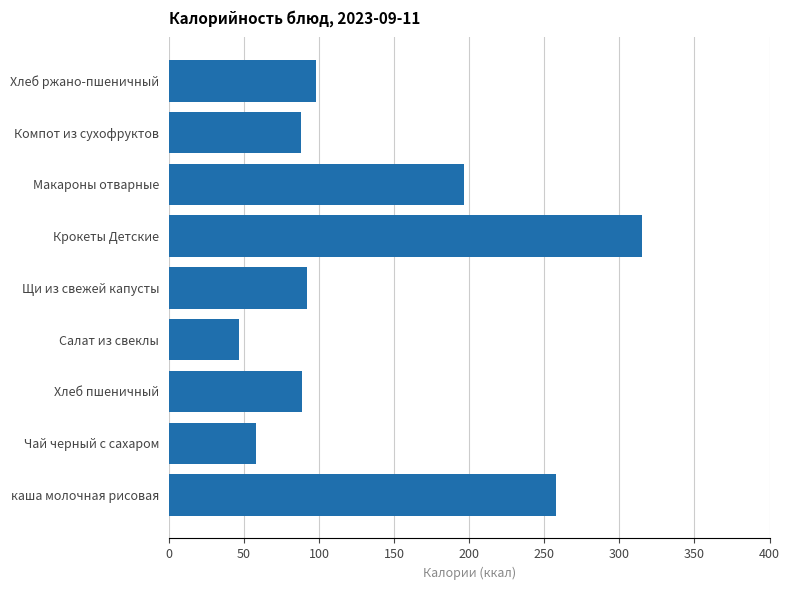

Count the number of categories in the chart.

9